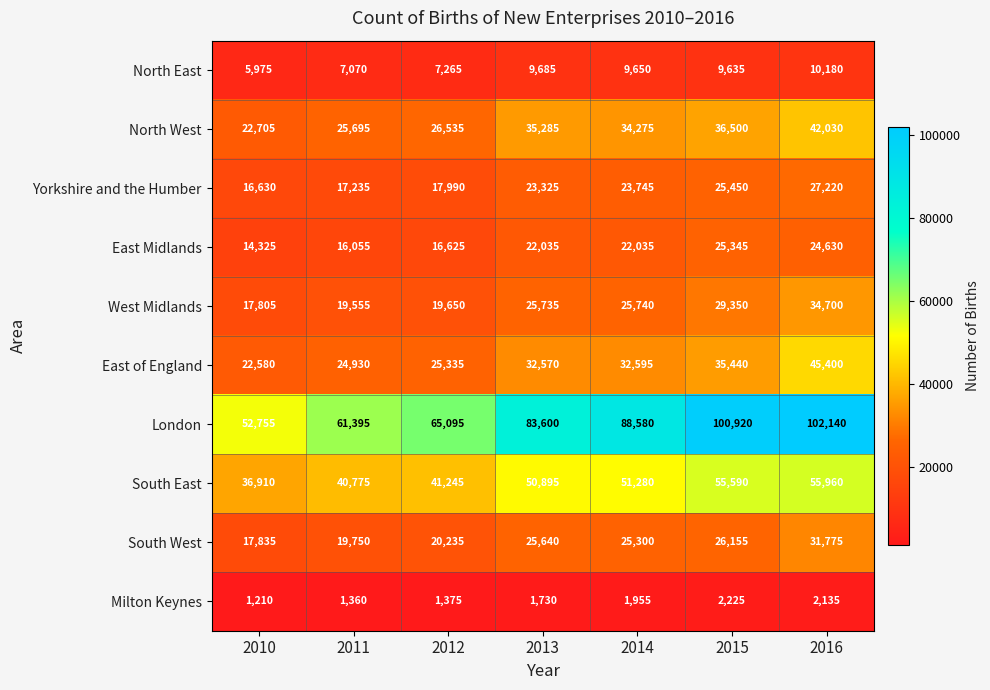

The South West series shows 9728 at 2014. True or false?

False